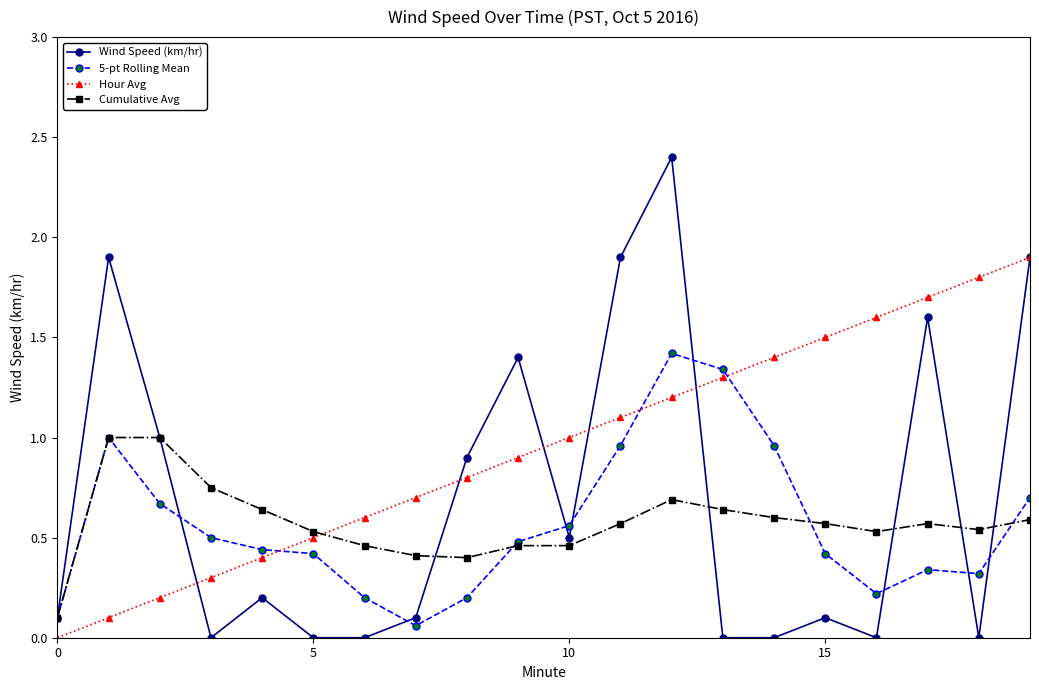

Which series has the widest spread of values?

Wind Speed (km/hr)